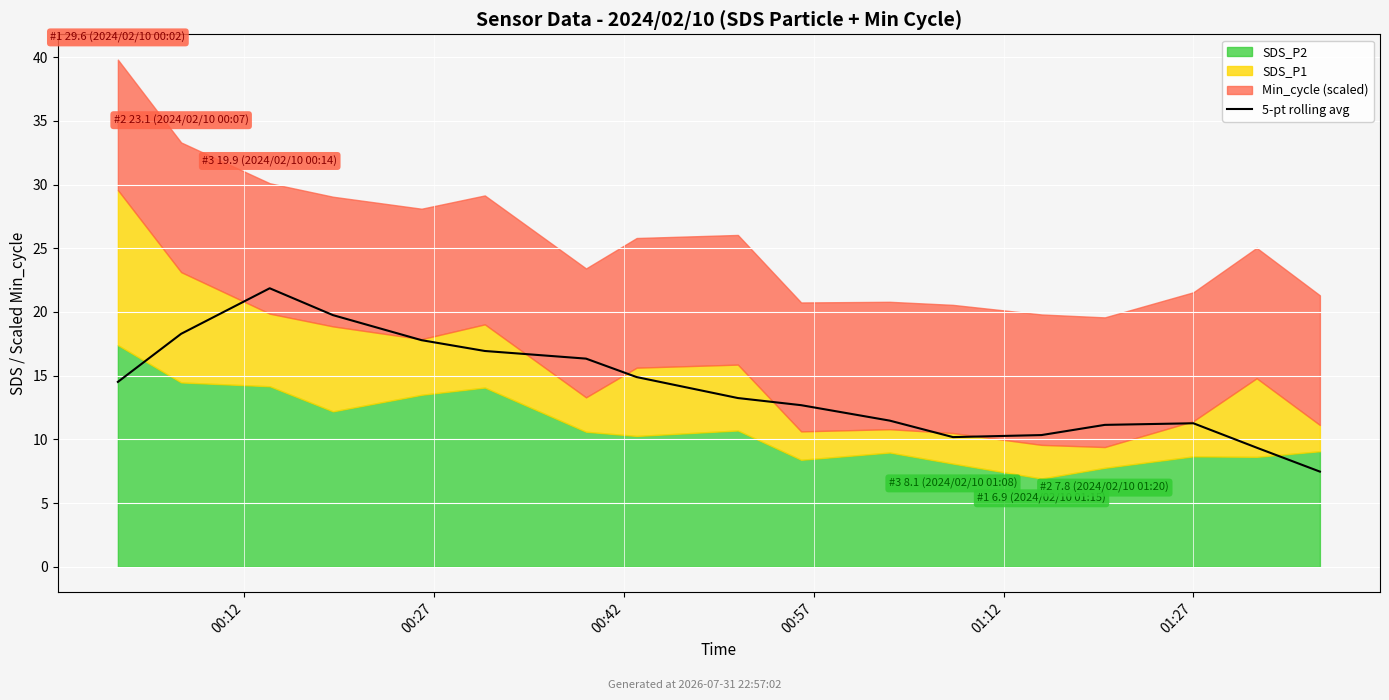

Reading left to right, list all the values displayed in this chart.

14.5	18.3	21.9	19.8	17.8	16.9	16.3	14.9	13.2	12.7	11.5	10.2	10.3	11.1	11.3	9.4	7.5